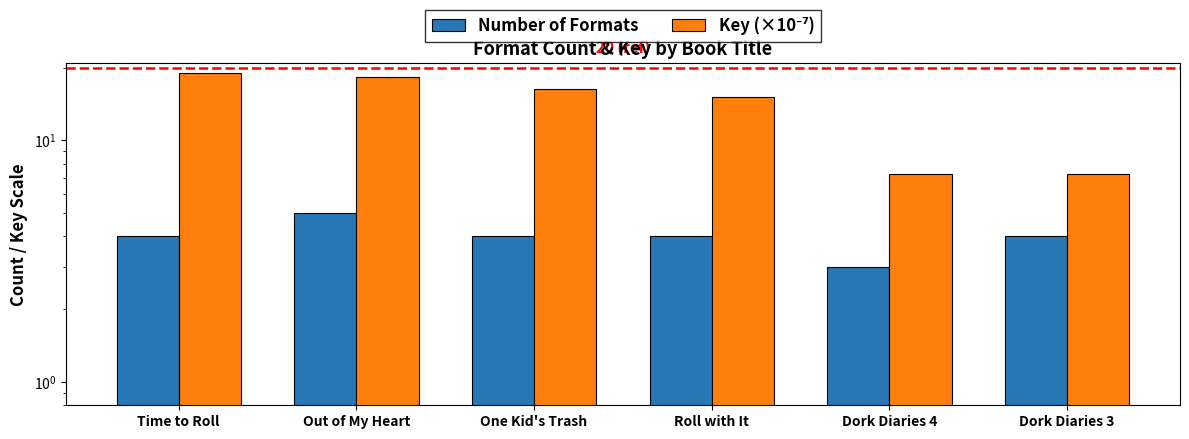

At which label is Number of Formats closest to 4?

Time to Roll